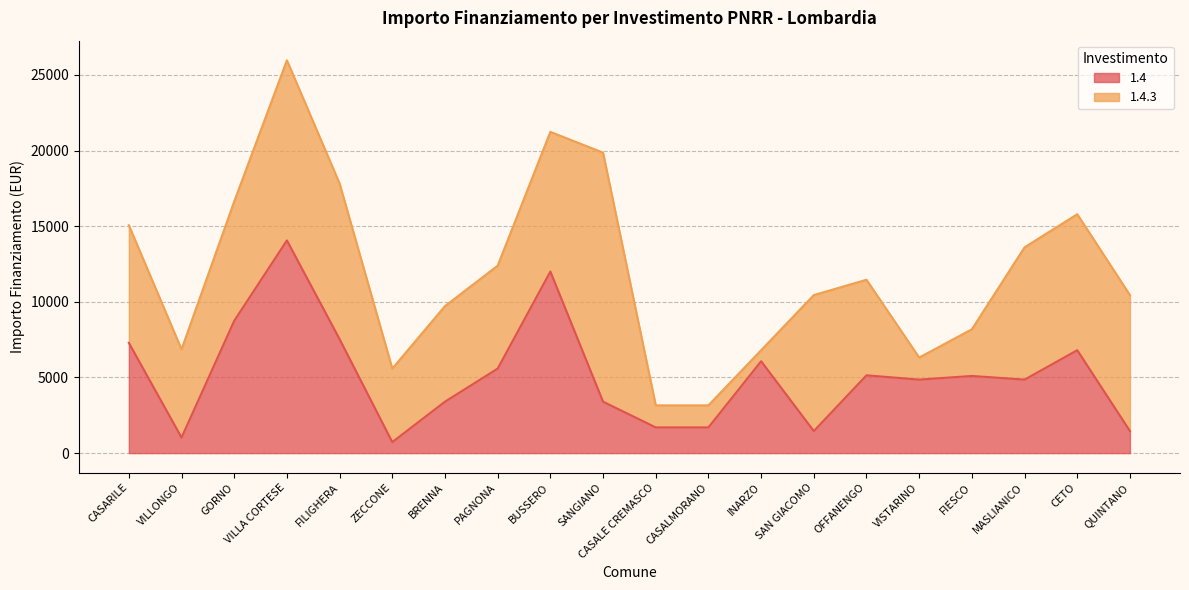

The chart shows a value of 8748 at GORNO. True or false?

True